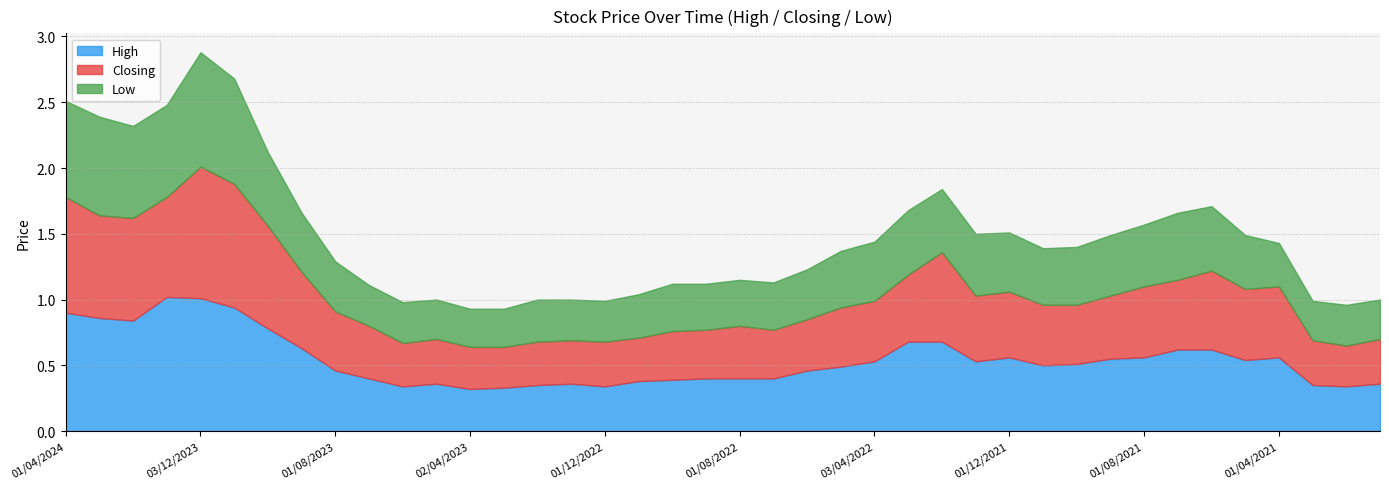

What is the difference between the High values at 01/10/2023 and 03/03/2024?

0.1